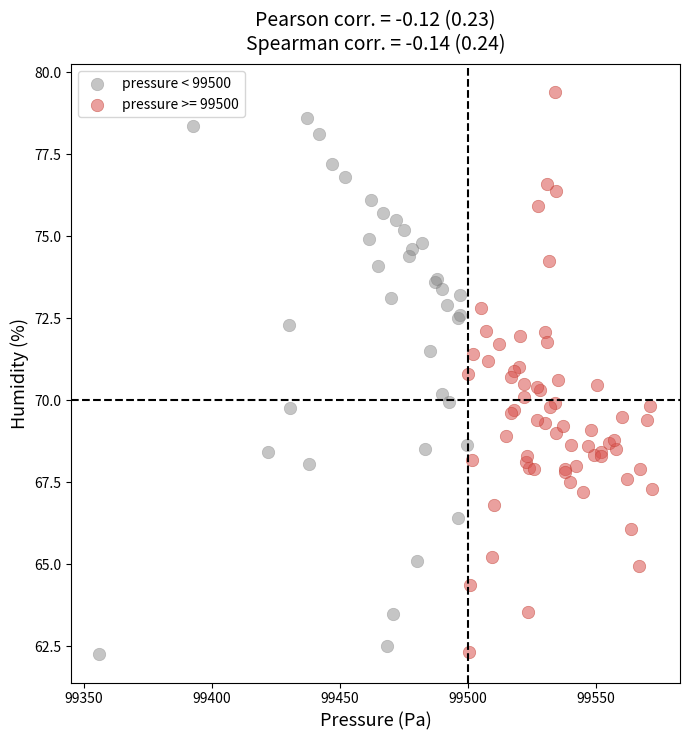

Which series contains the highest Y value?

pressure >= 99500